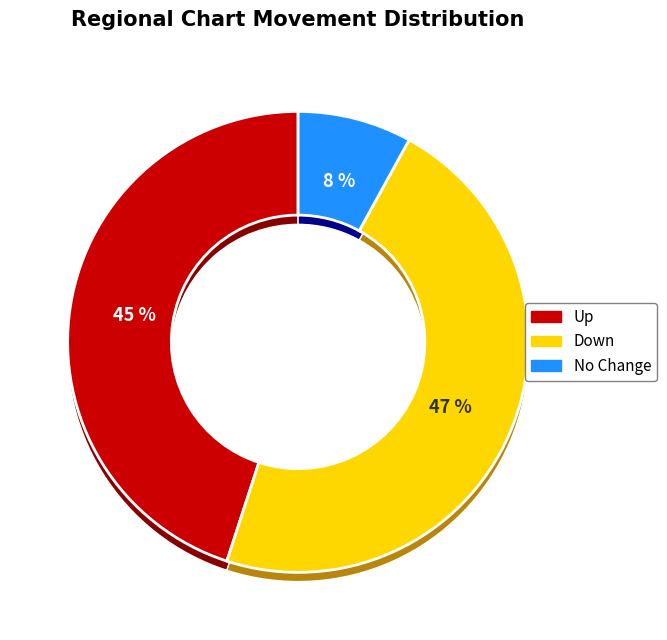

Is - the majority of the pie?

No